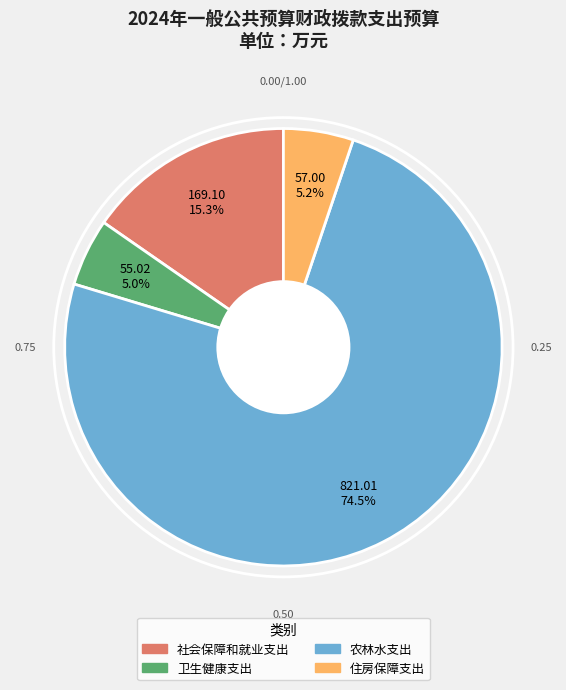

What is the largest slice in the pie chart?

农林水支出